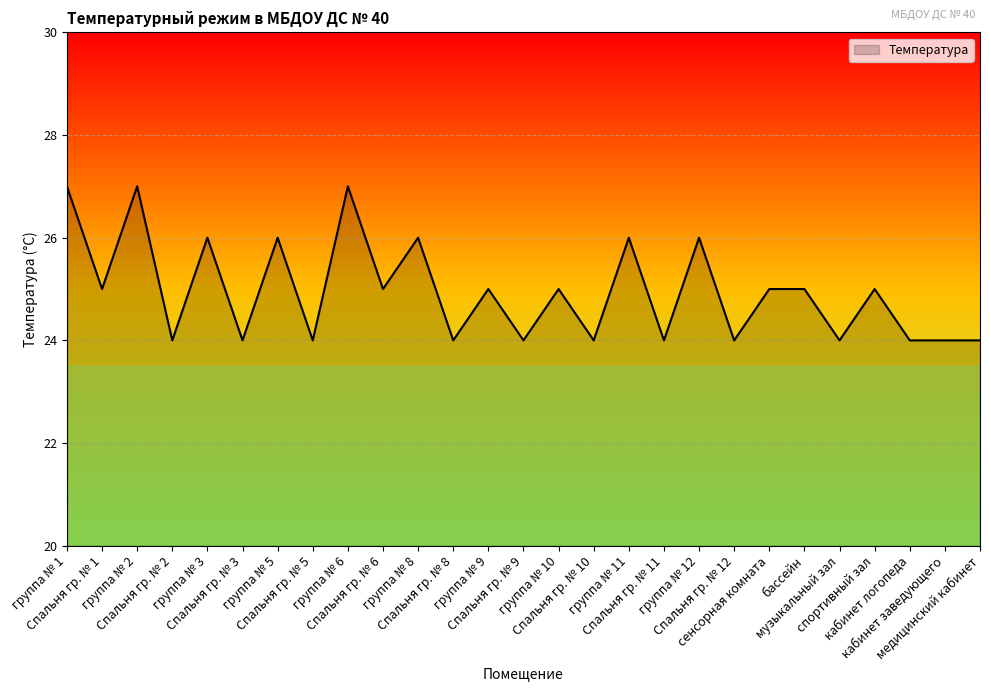

Reading left to right, list all the values displayed in this chart.

группа № 1=27	Спальня гр. № 1=25	группа № 2=27	Спальня гр. № 2=24	группа № 3=26	Спальня гр. № 3=24	группа № 5=26	Спальня гр. № 5=24	группа № 6=27	Спальня гр. № 6=25	группа № 8=26	Спальня гр. № 8=24	группа № 9=25	Спальня гр. № 9=24	группа № 10=25	Спальня гр. № 10=24	группа № 11=26	Спальня гр. № 11=24	группа № 12=26	Спальня гр. № 12=24	сенсорная комната=25	бассейн=25	музыкальный зал=24	спортивный зал=25	кабинет логопеда=24	кабинет заведующего=24	медицинский кабинет=24